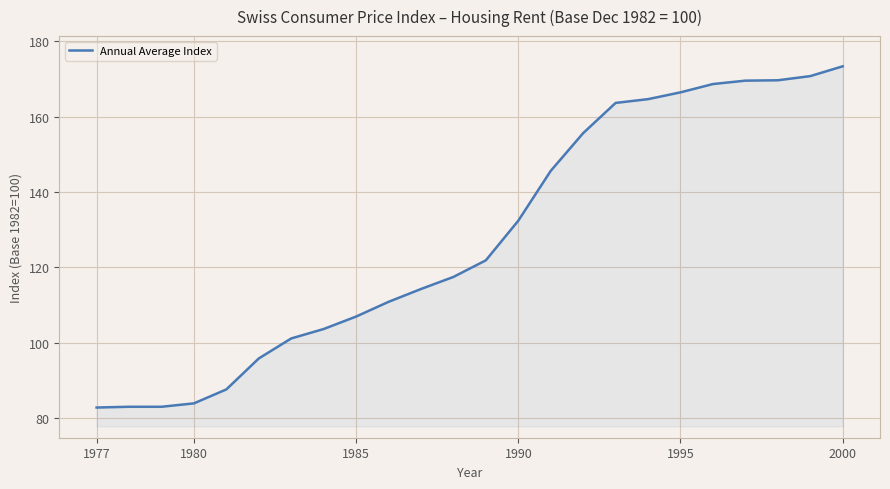

What is the difference between the maximum and minimum values?

90.4